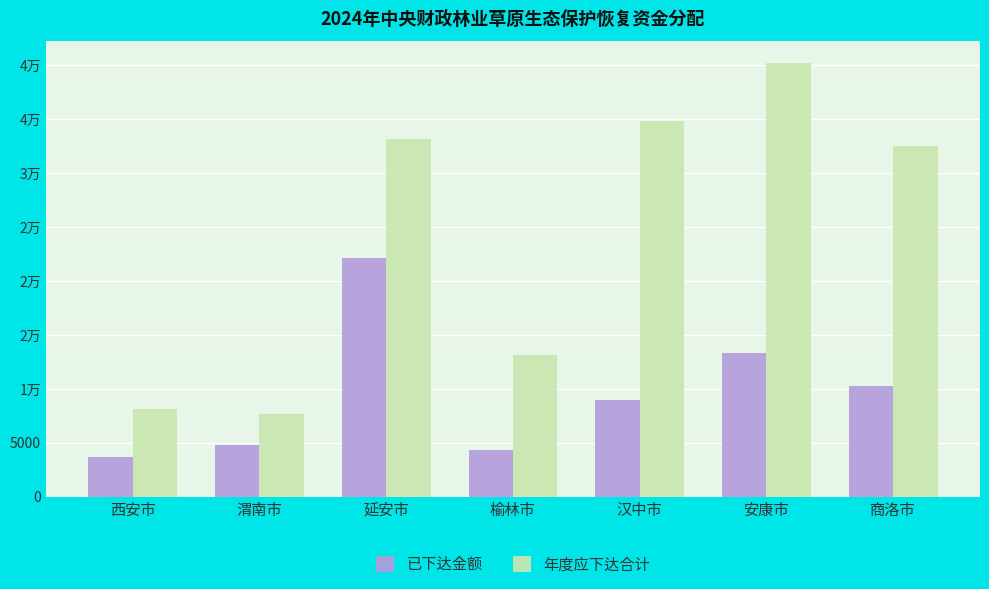

What is the difference between the maximum and second lowest values in the 已下达金额 series?

17767.8